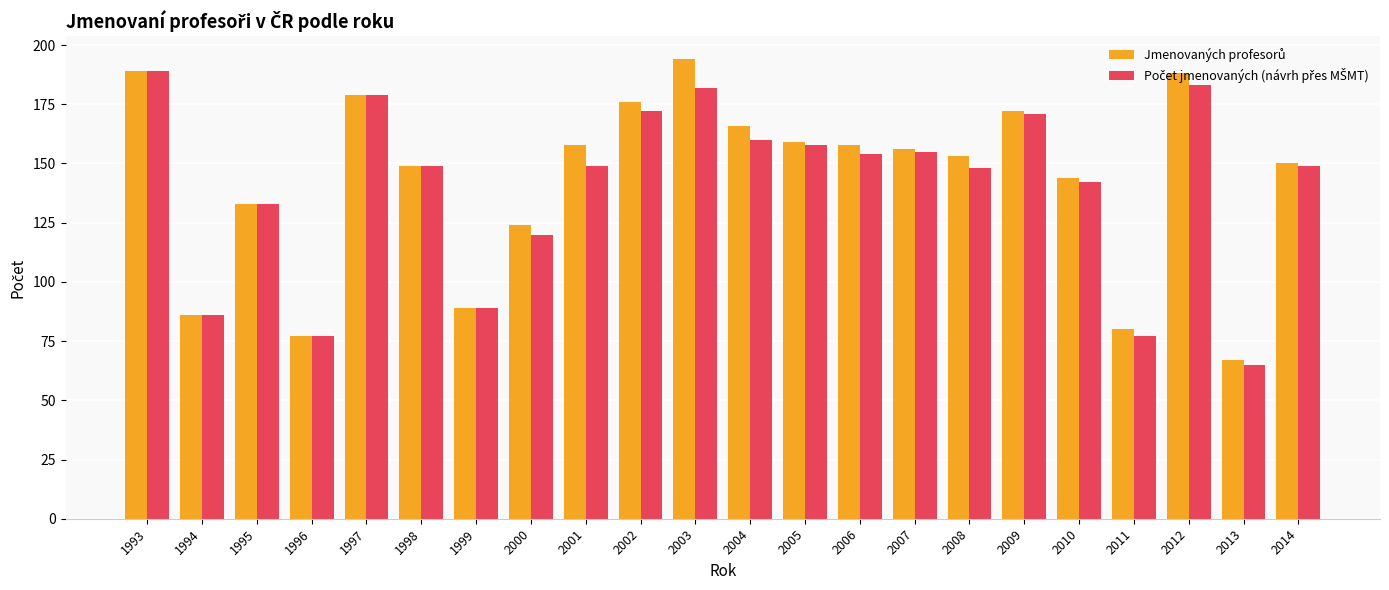

What is the total value across all series at 2002?

348